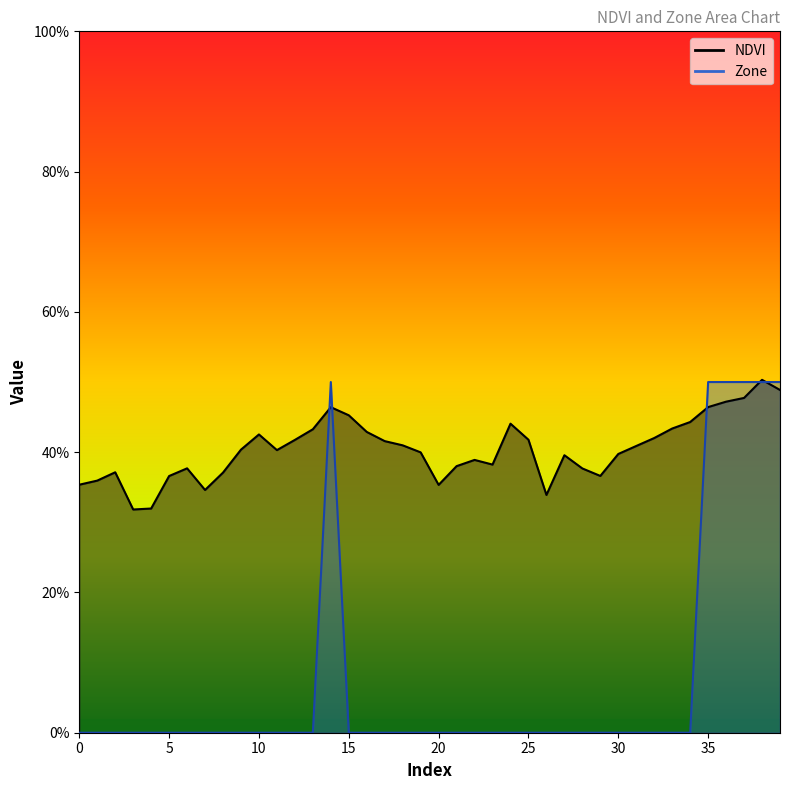

What is the sum of the NDVI values at 31 and 20?

0.8